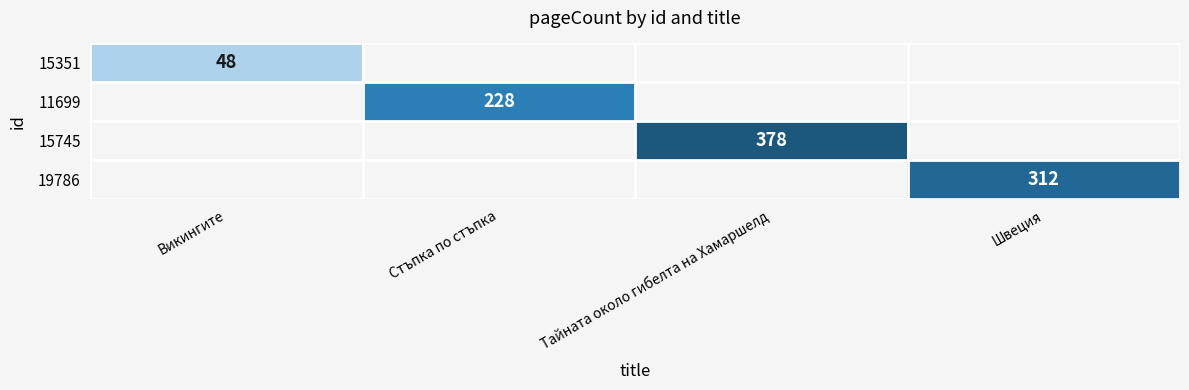

The value of 11699 at Стъпка по стъпка is 228. True or false?

True